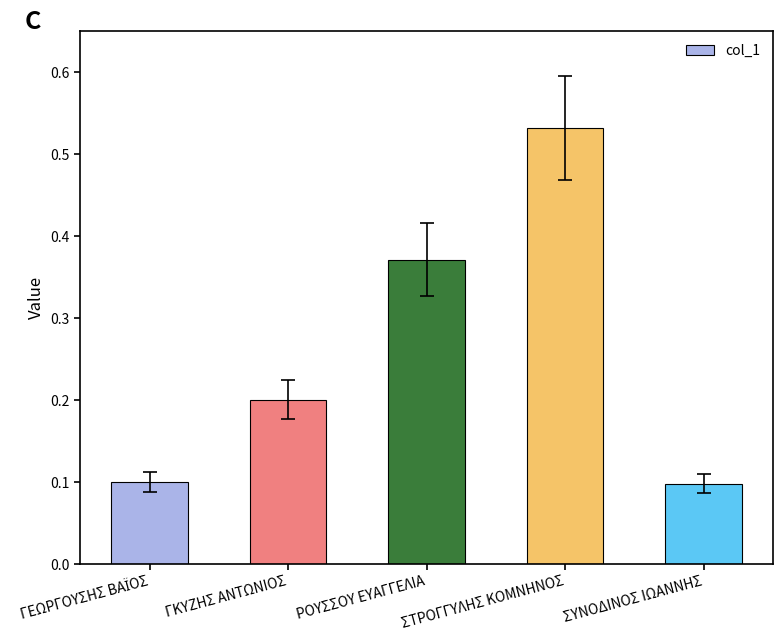

The chart shows a value of 0.1 at ΣΥΝΟΔΙΝΟΣ ΙΩΑΝΝΗΣ. True or false?

True